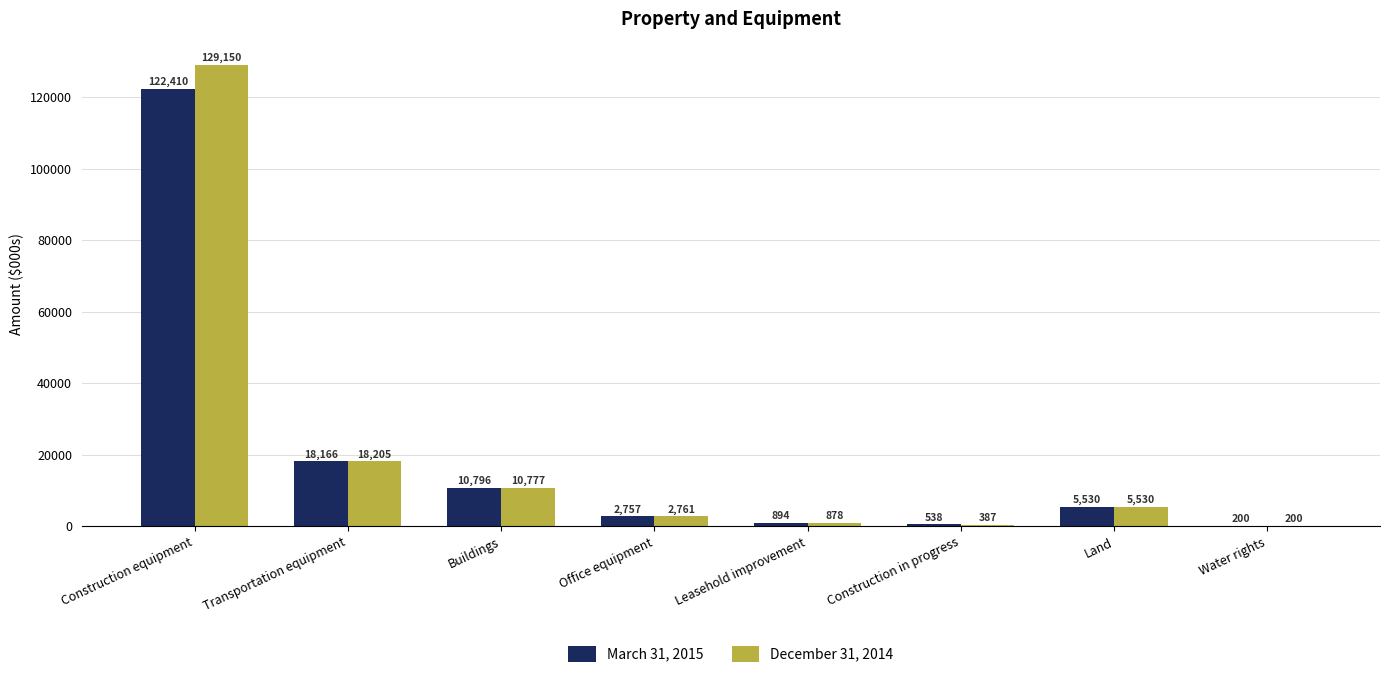

Does the chart contain stacked bars?

No